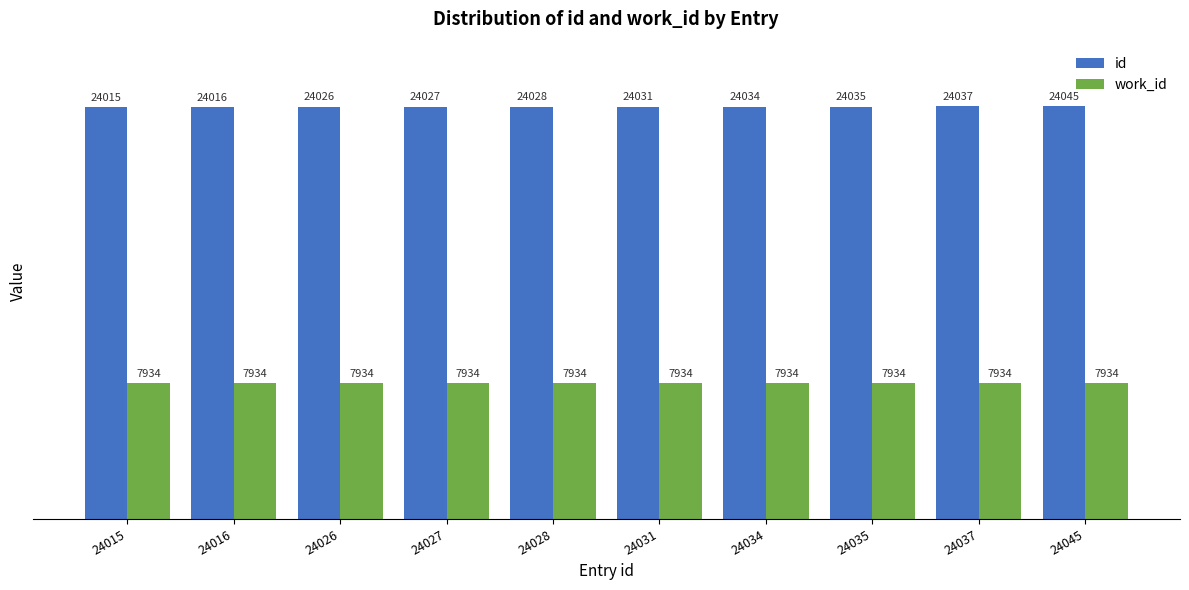

How many categories are shown in the chart?

10